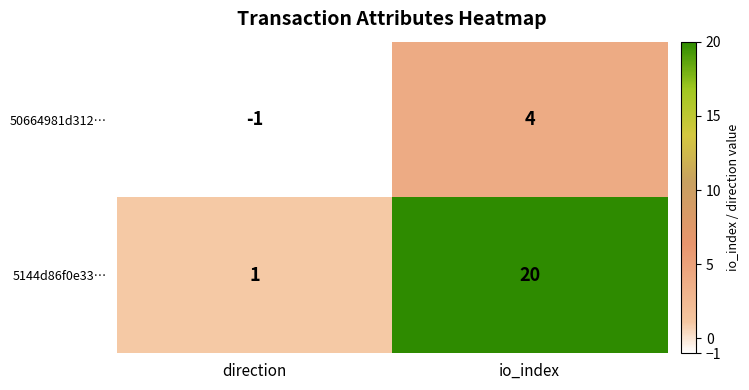

Between direction and io_index, which series saw the biggest shift?

5144d86f0e33…